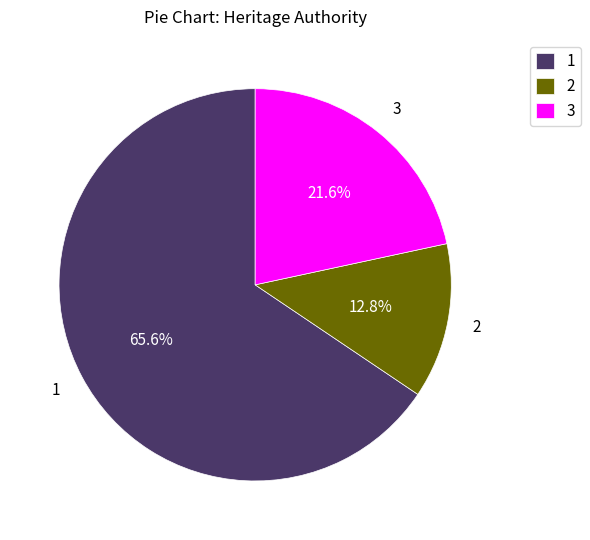

Which category has the biggest portion of the pie?

1